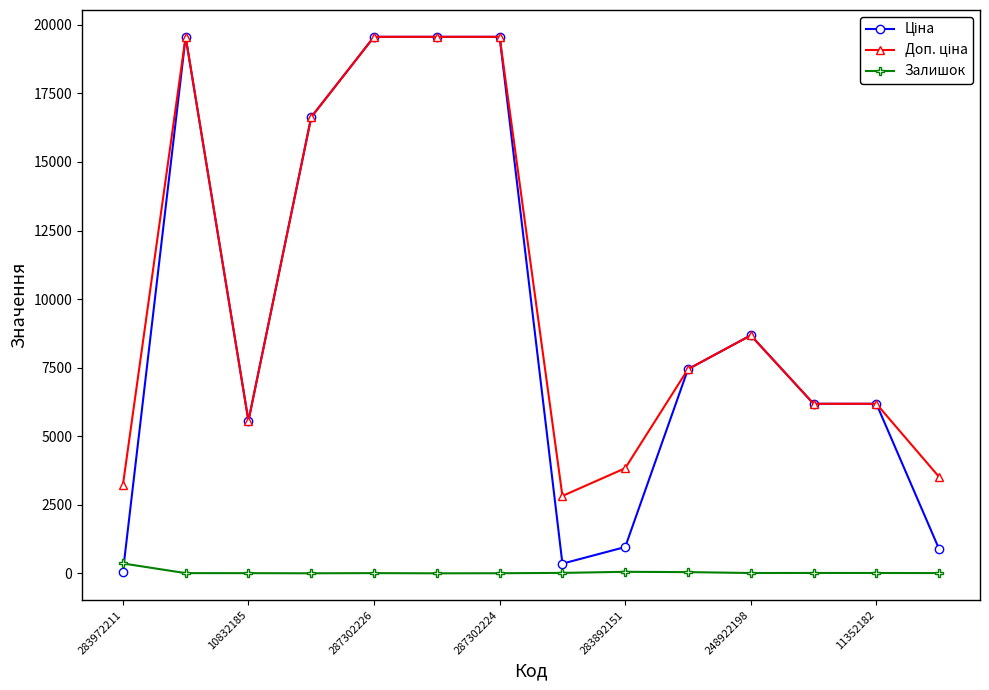

True or false: Залишок has more than 1 points higher than both neighbors.

True